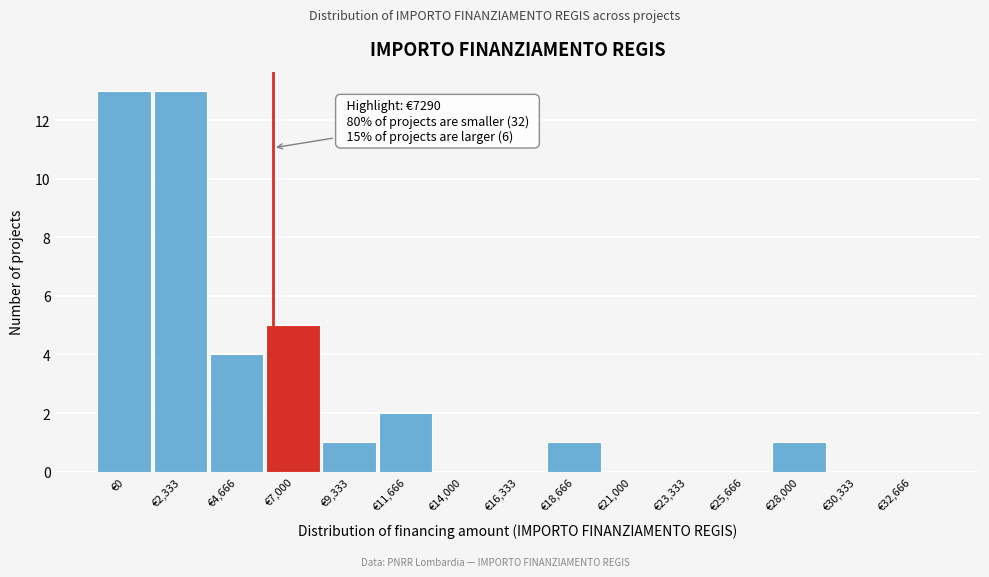

Reading right to left, list all the values displayed in this chart.

€32,666=0	€30,333=0	€28,000=1	€25,666=0	€23,333=0	€21,000=0	€18,666=1	€16,333=0	€14,000=0	€11,666=2	€9,333=1	€7,000=5	€4,666=4	€2,333=13	€0=13